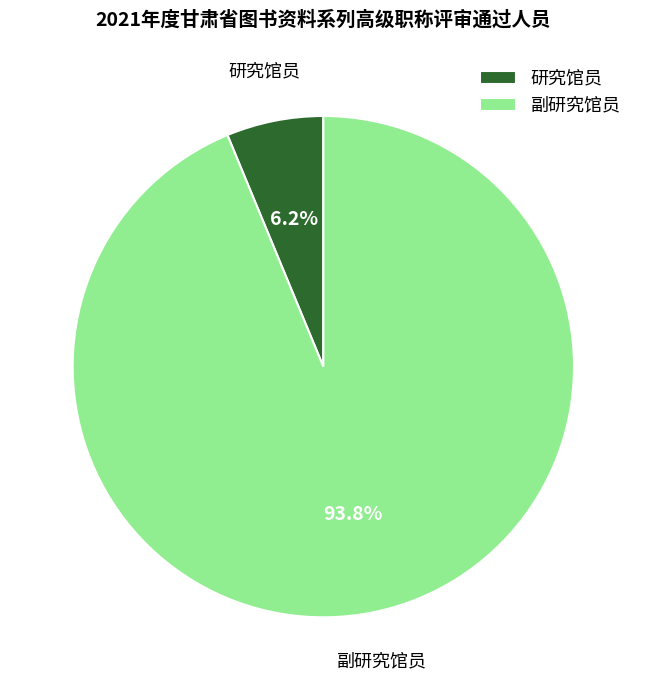

Do 副研究馆员 and 研究馆员 together represent more than half of the pie?

Yes